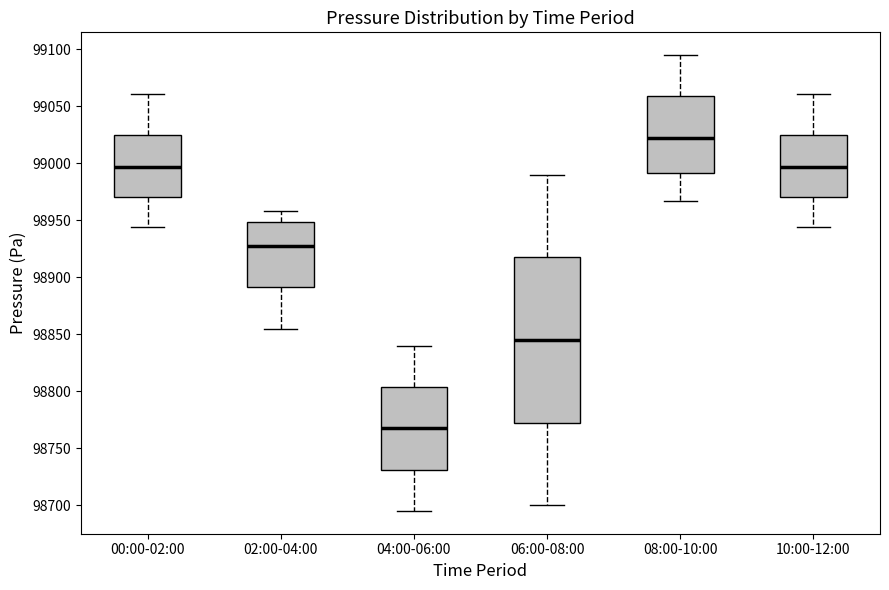

Reading left to right, read every box against the y-axis: the position of its median line, the range the box covers, and the ends of its whiskers. The values are not printed on the chart, so give them approximately, as read against the axis.

00:00-02:00: median 98995, box 98970 to 99025, whiskers 98945 to 99060
02:00-04:00: median 98930, box 98890 to 98950, whiskers 98855 to 98960
04:00-06:00: median 98770, box 98730 to 98805, whiskers 98695 to 98840
06:00-08:00: median 98845, box 98775 to 98920, whiskers 98700 to 98990
08:00-10:00: median 99025, box 98990 to 99060, whiskers 98965 to 99095
10:00-12:00: median 98995, box 98970 to 99025, whiskers 98945 to 99060